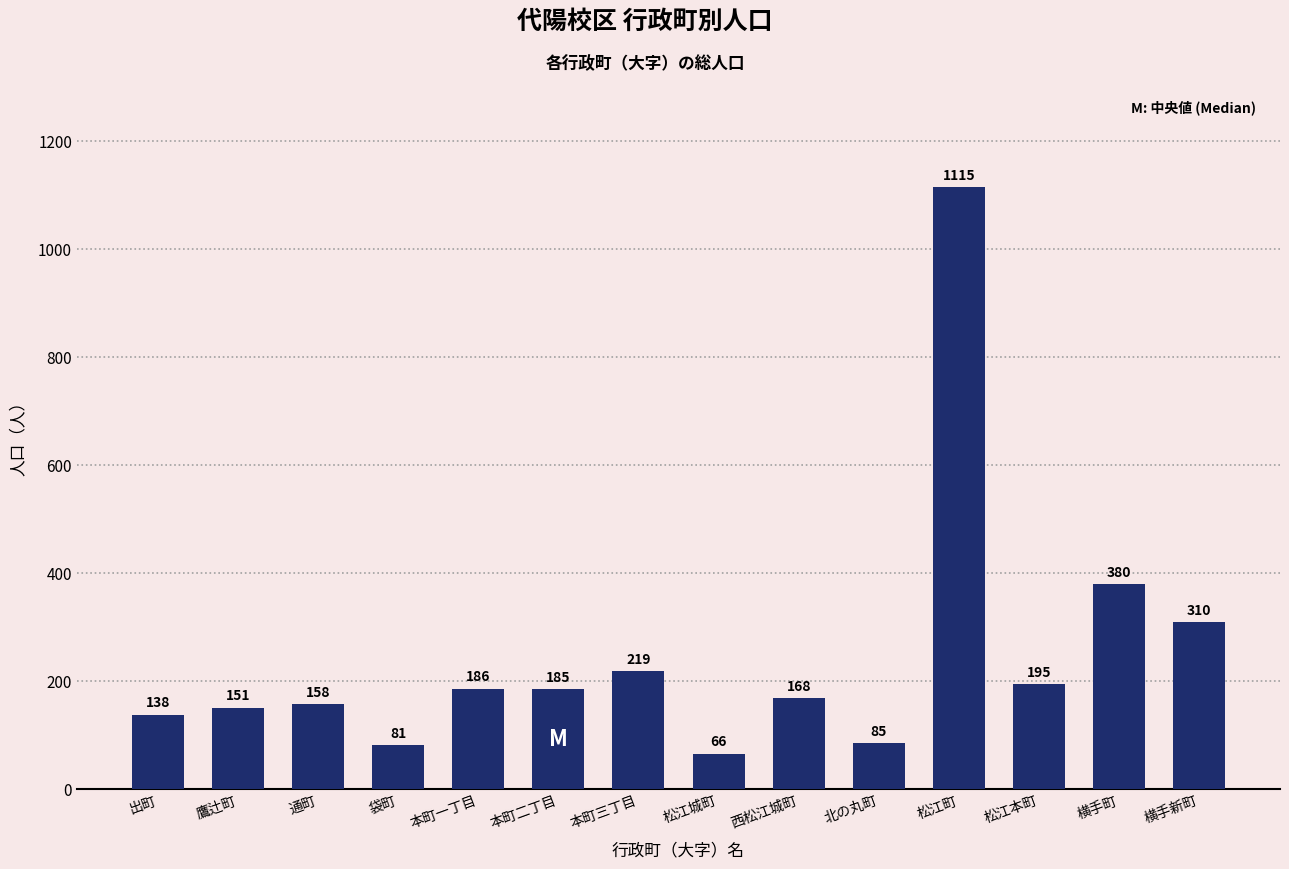

What is the value of the 13th bar from the left?

380